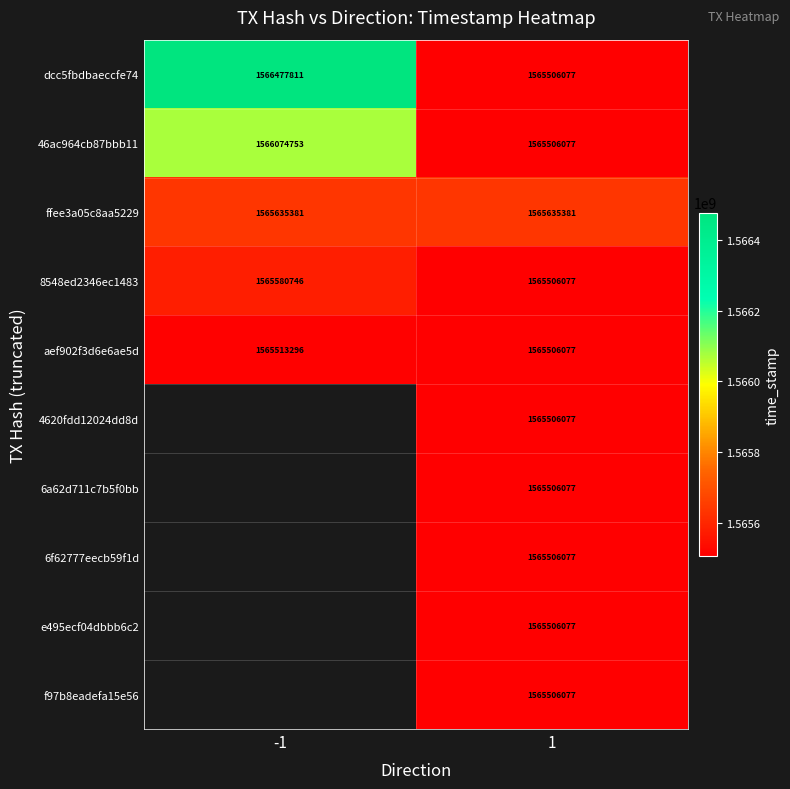

What is the difference between the highest and lowest values at 1?

129304